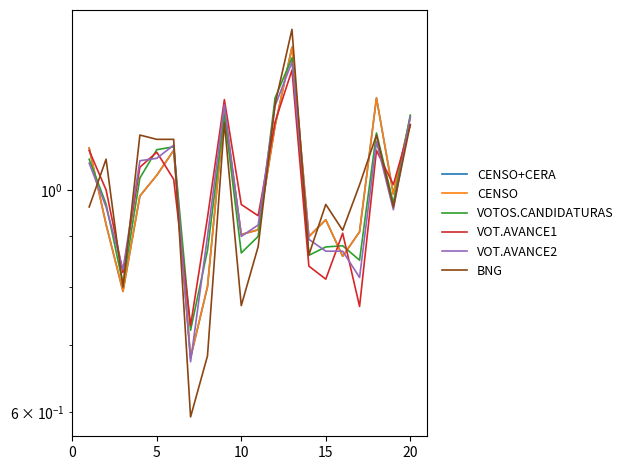

Which series has the largest total across all categories?

CENSO+CERA